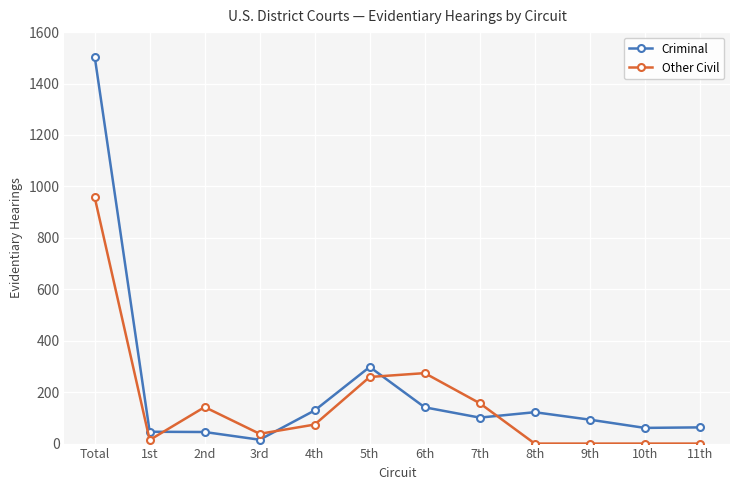

Count the number of data series in this chart.

2